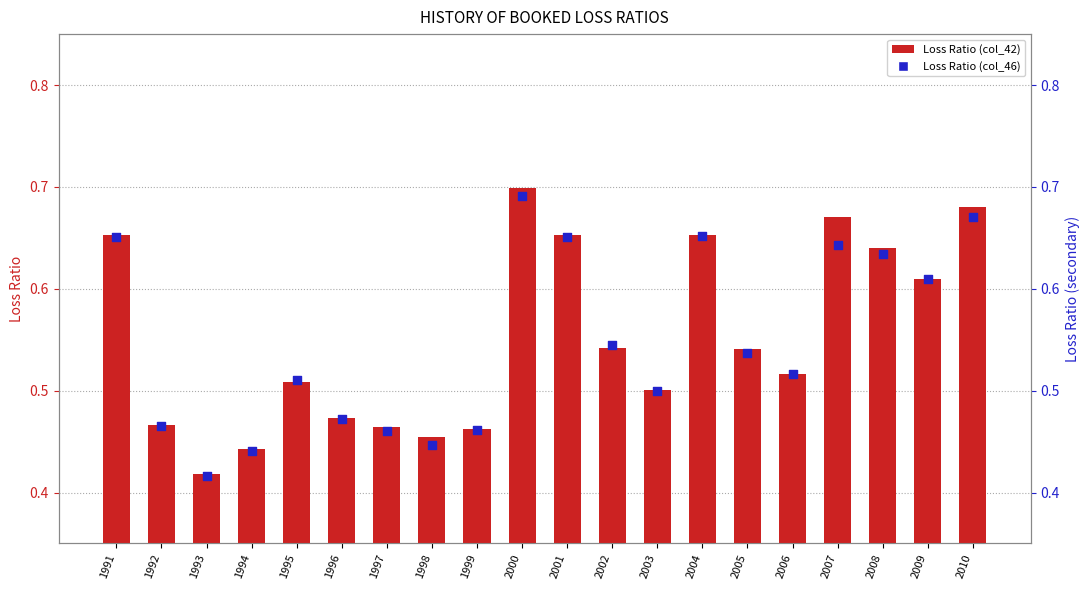

Which series contains the lowest Y value?

Loss Ratio (col_46)